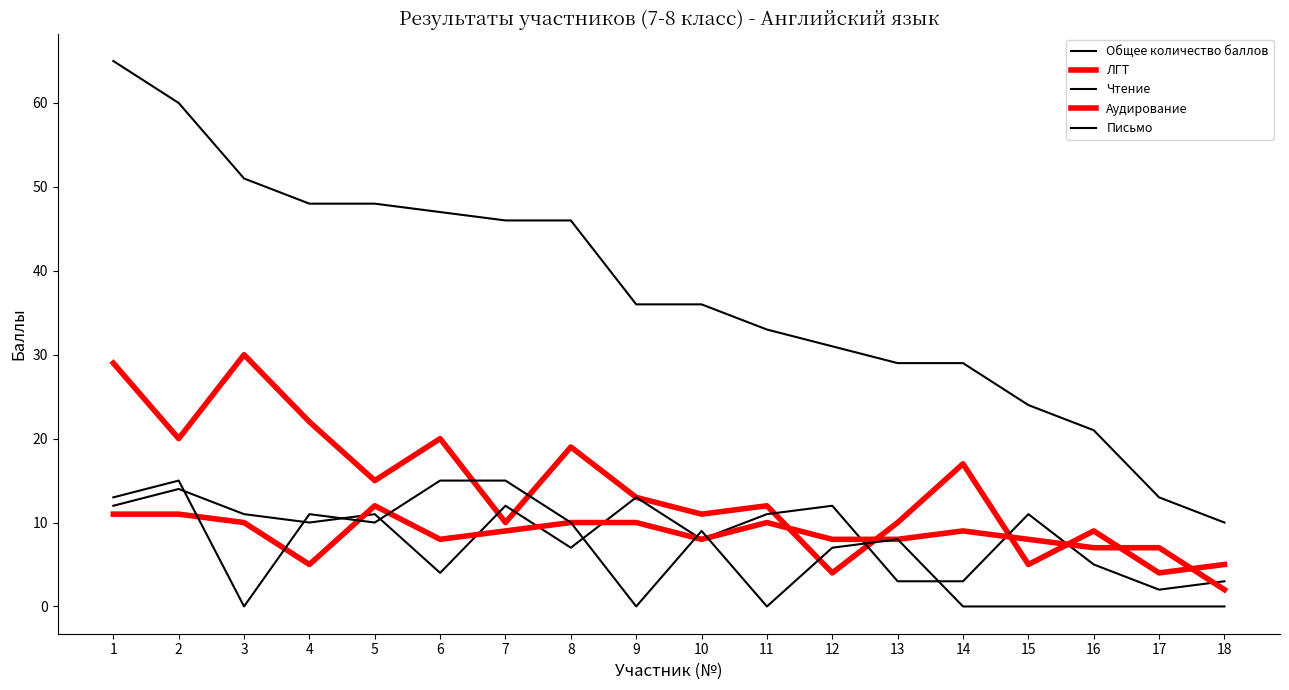

In Письмо, how many points are lower than both neighbors (excluding endpoints)?

4